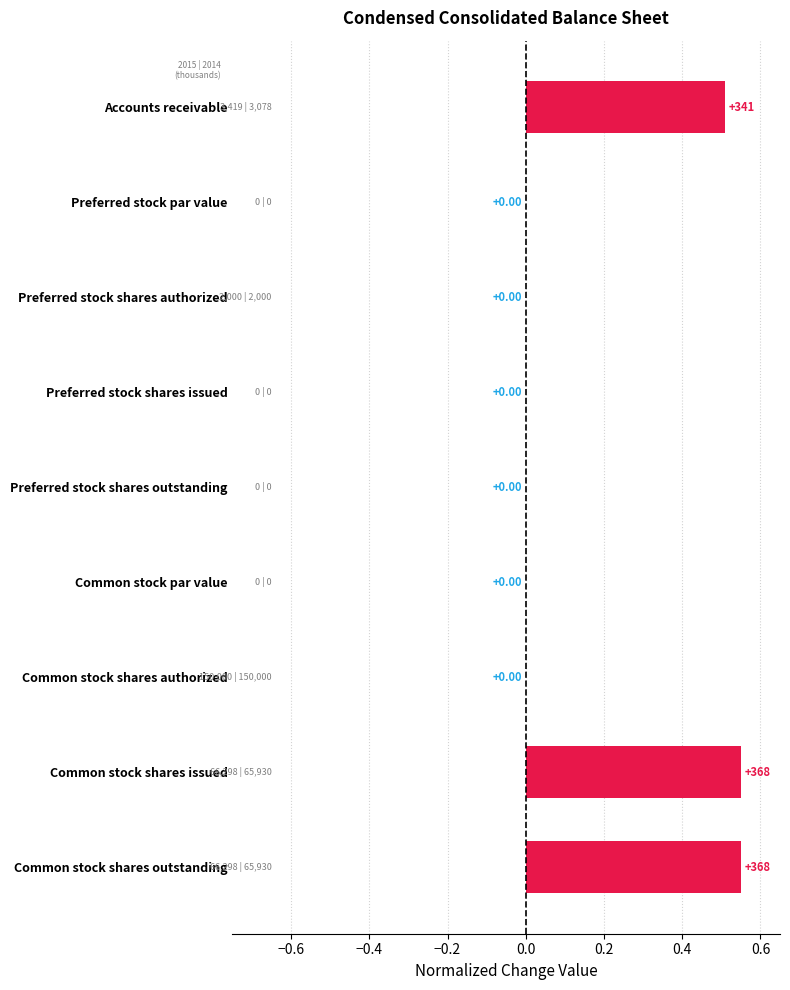

What is the sum of the values at Accounts receivable and Common stock shares issued?

1.1